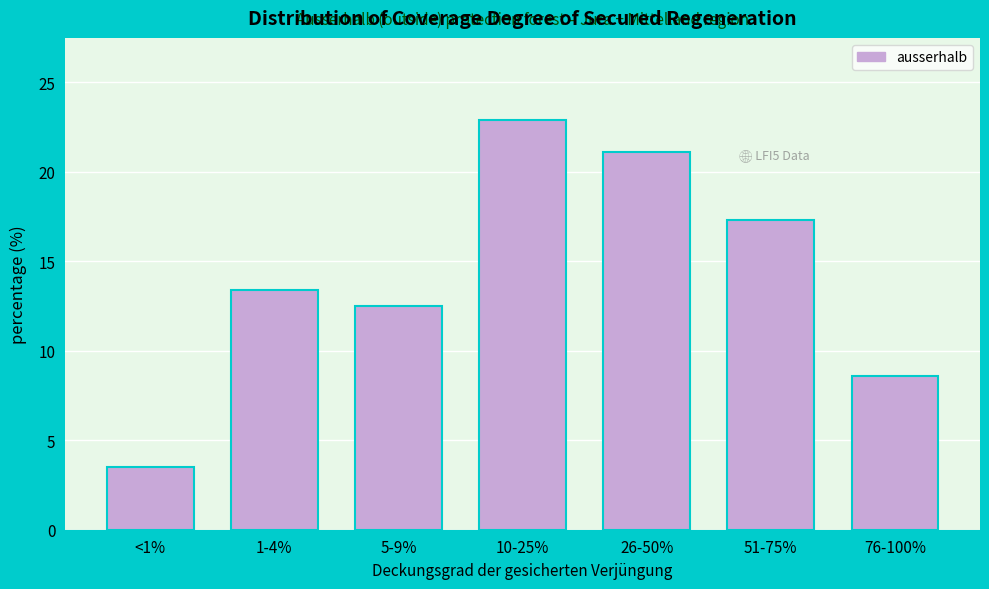

Reading left to right, what are all the values shown in this chart?

<1%=3.5	1-4%=13.4	5-9%=12.5	10-25%=22.9	26-50%=21.1	51-75%=17.3	76-100%=8.6